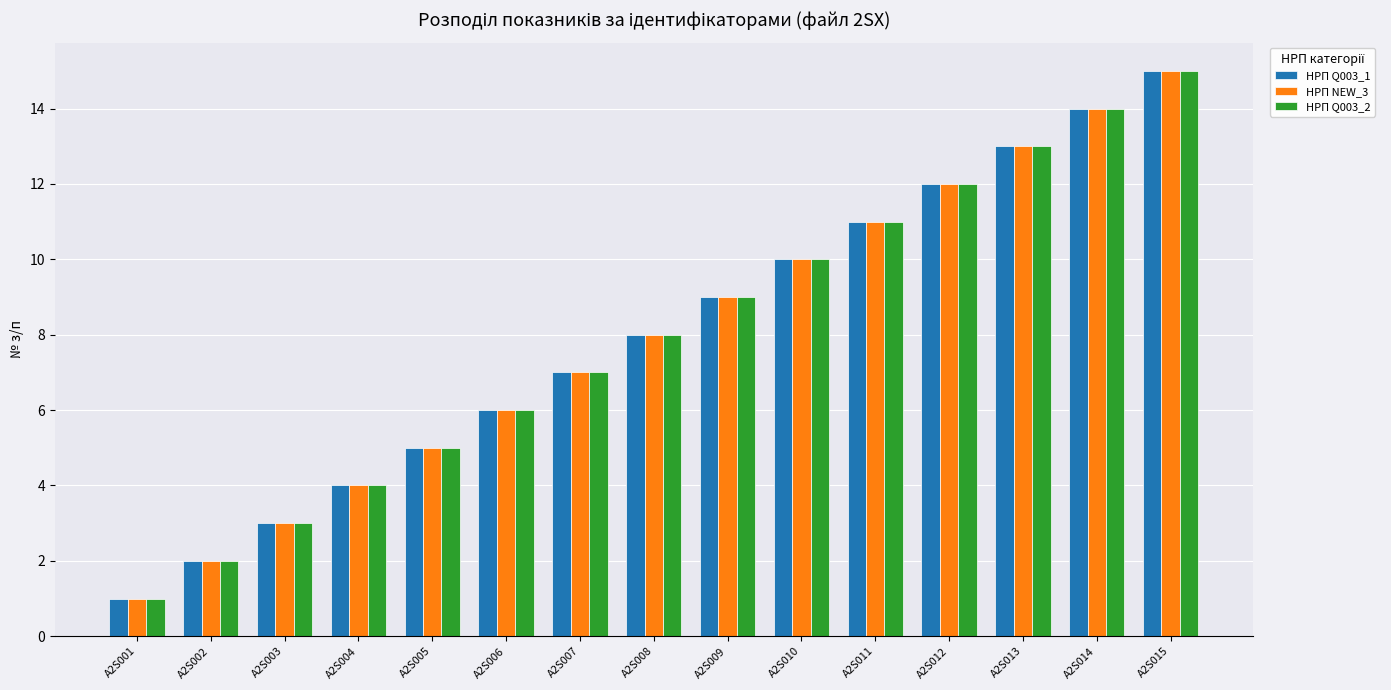

How many bars are there in each group?

3